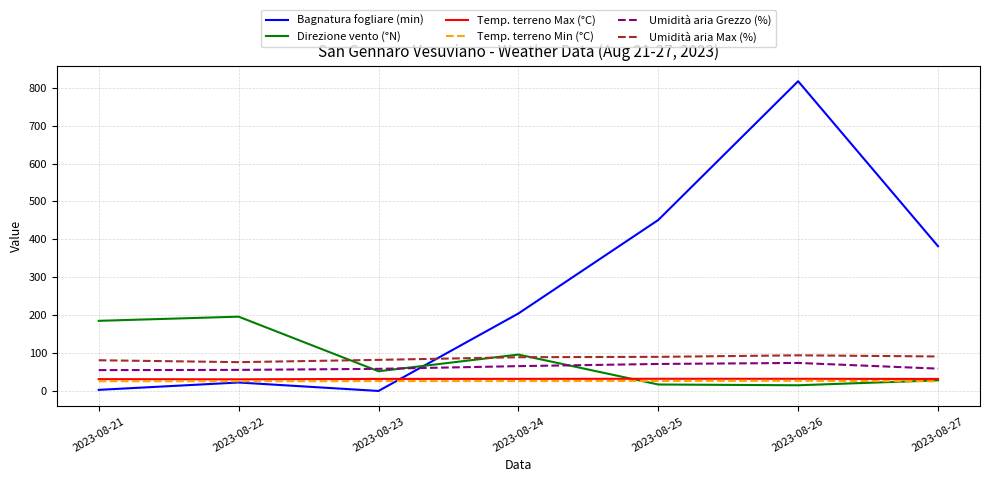

At which label does Direzione vento (°N) first exceed 52?

2023-08-21